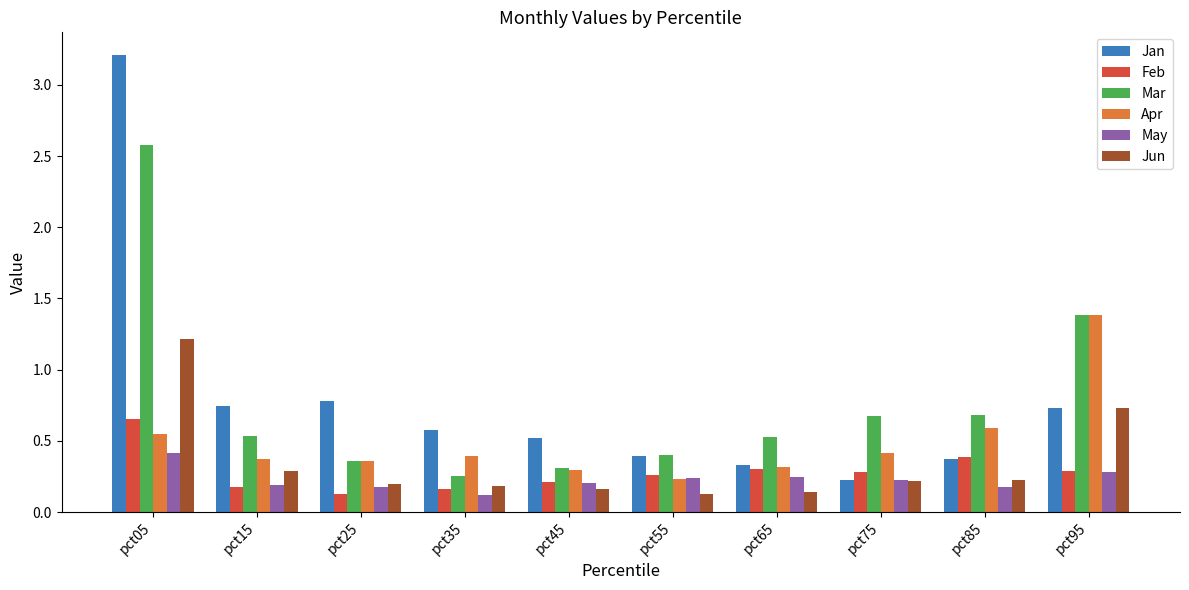

True or false: Jan has a value of 0.3 at pct65.

True